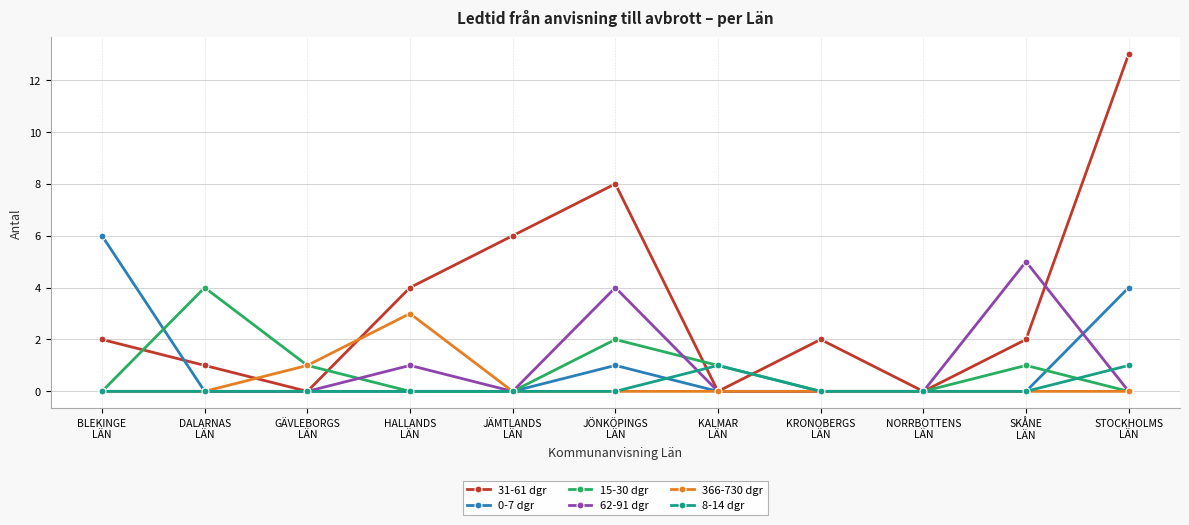

What is the maximum value shown in the chart?

13